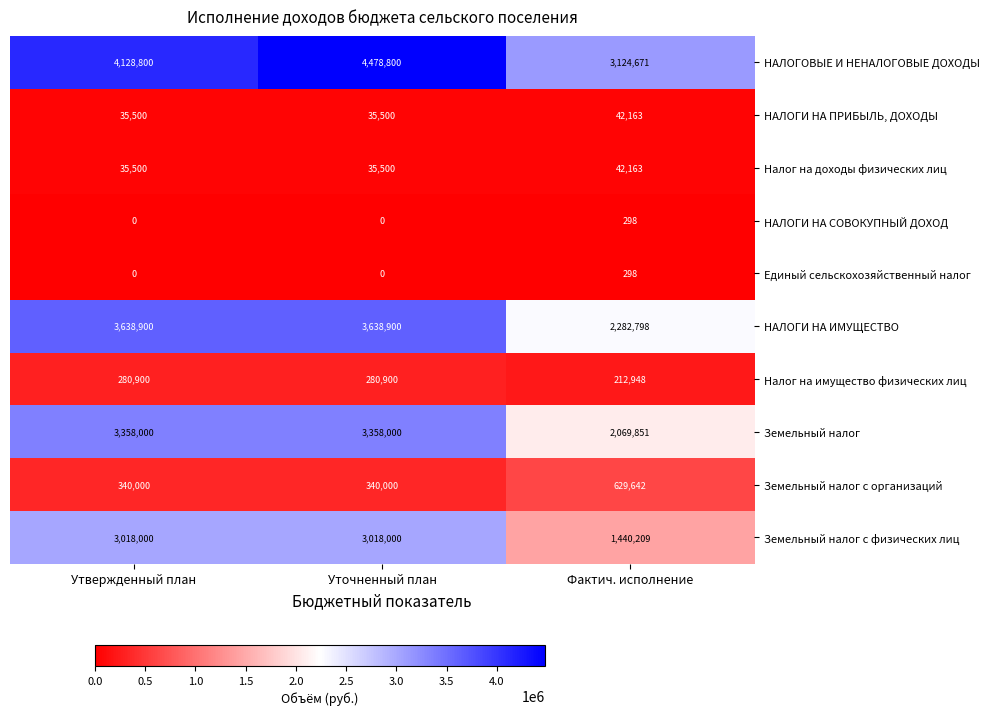

What is the sum of all Земельный налог с организаций values?

1309642